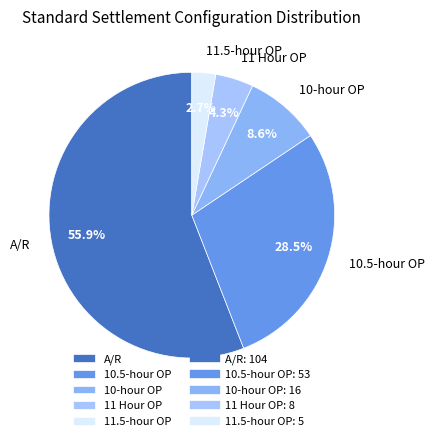

To the nearest percent, what percentage of the pie is A/R?

56%